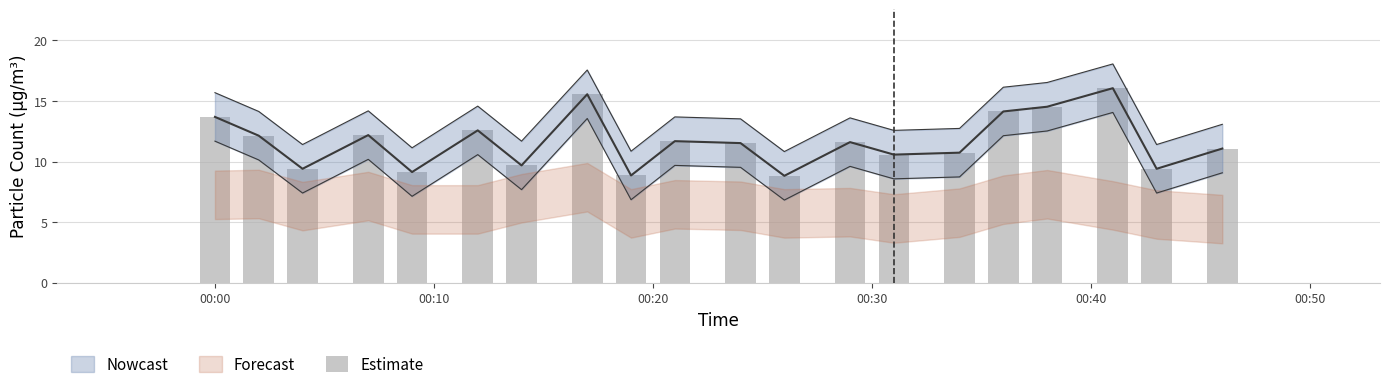

The value at 6 is 17.0. True or false?

False